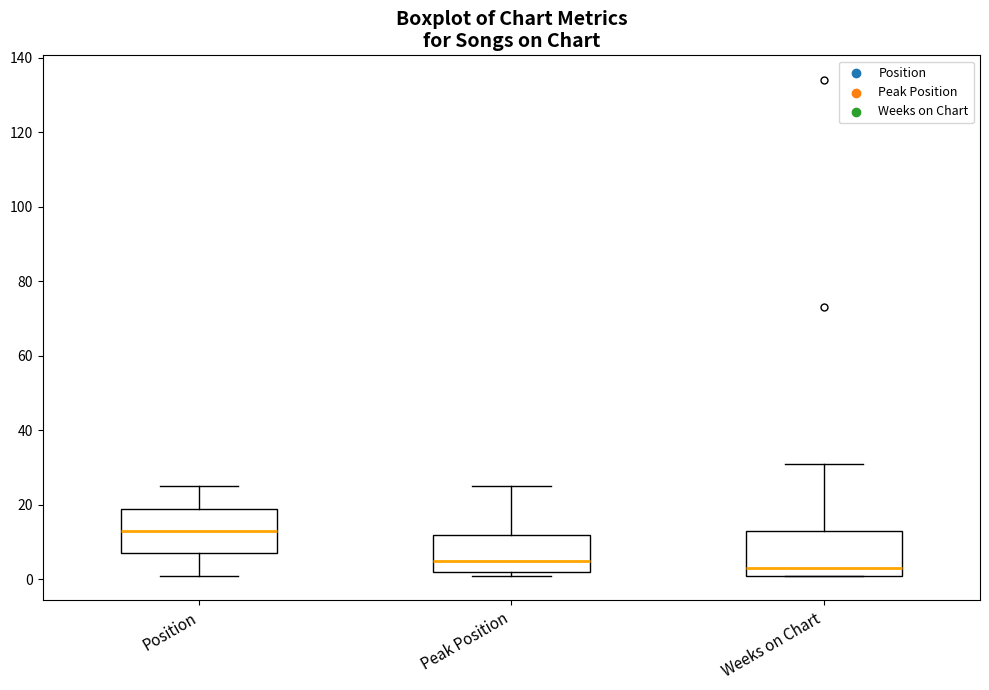

Reading left to right, transcribe this box plot: for each box, give where its median line is, the range the box spans, and where its two whiskers end, as read against the y-axis. The values are not printed on the chart, so give them approximately, as read against the axis.

Position: median 14, box 8 to 20, whiskers 2 to 26
Peak Position: median 6, box 2 to 12, whiskers 2 (just below the box's lower edge) to 26
Weeks on Chart: median 4, box 2 to 14, whiskers 2 to 32